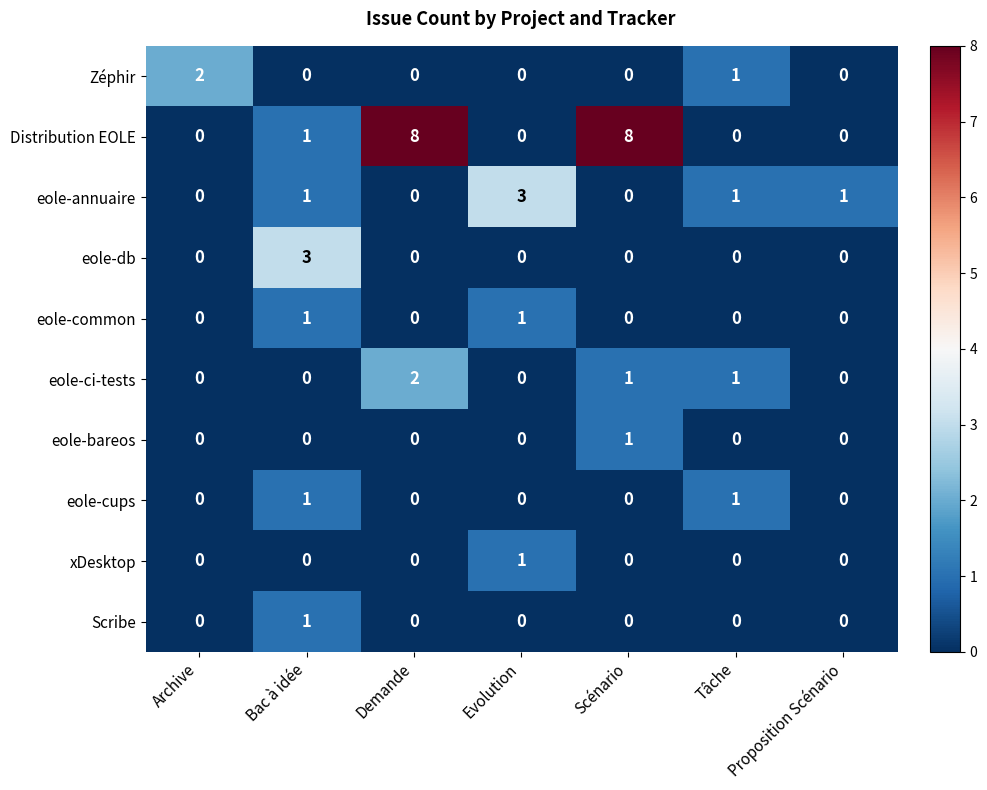

Count the xDesktop values in the range 0 to 1.

7